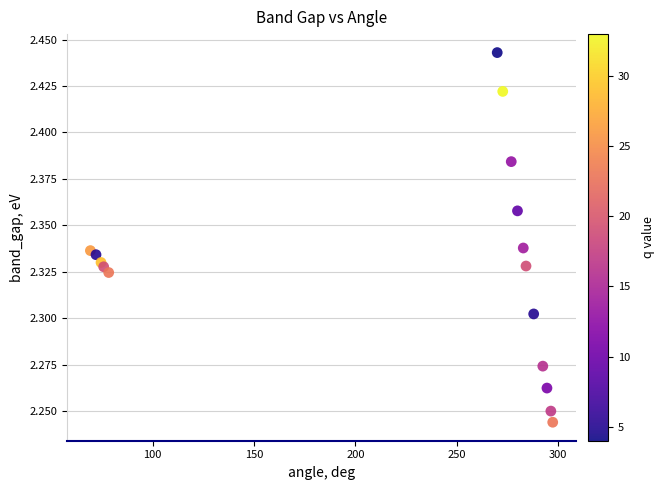

What is the range of X values (max minus min)?

228.2